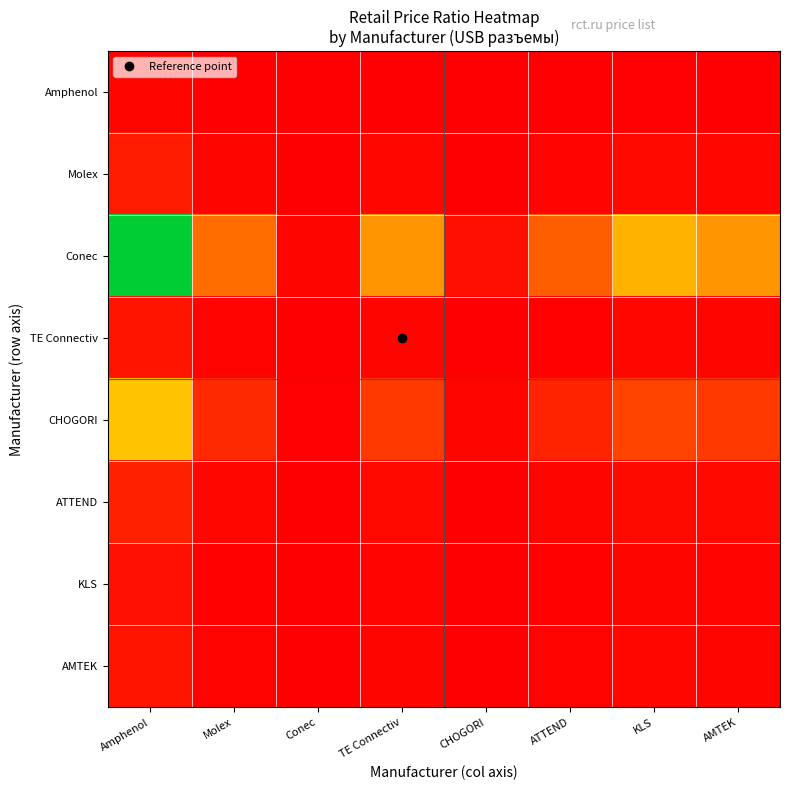

Which series changed the most between Molex and Conec?

Conec